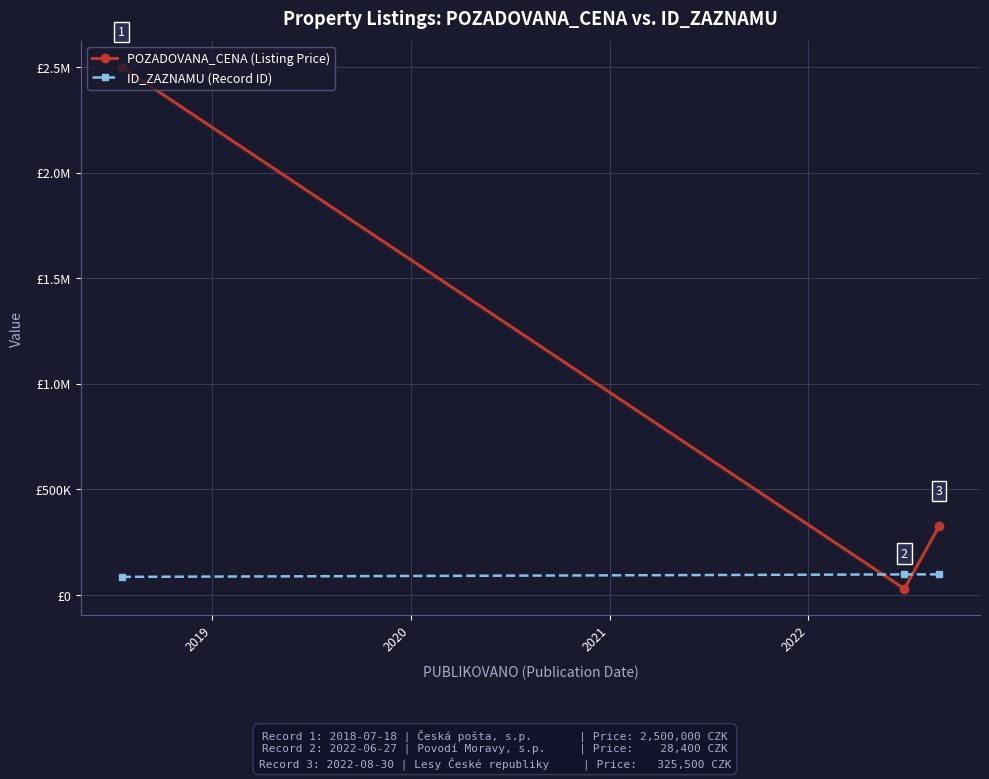

Does the chart have visible grid lines?

Yes